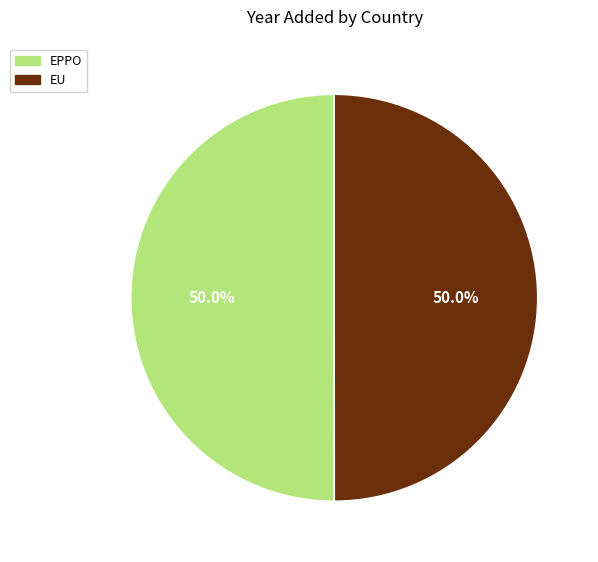

What is the ratio of the value at EU to the value at EPPO?

1.0